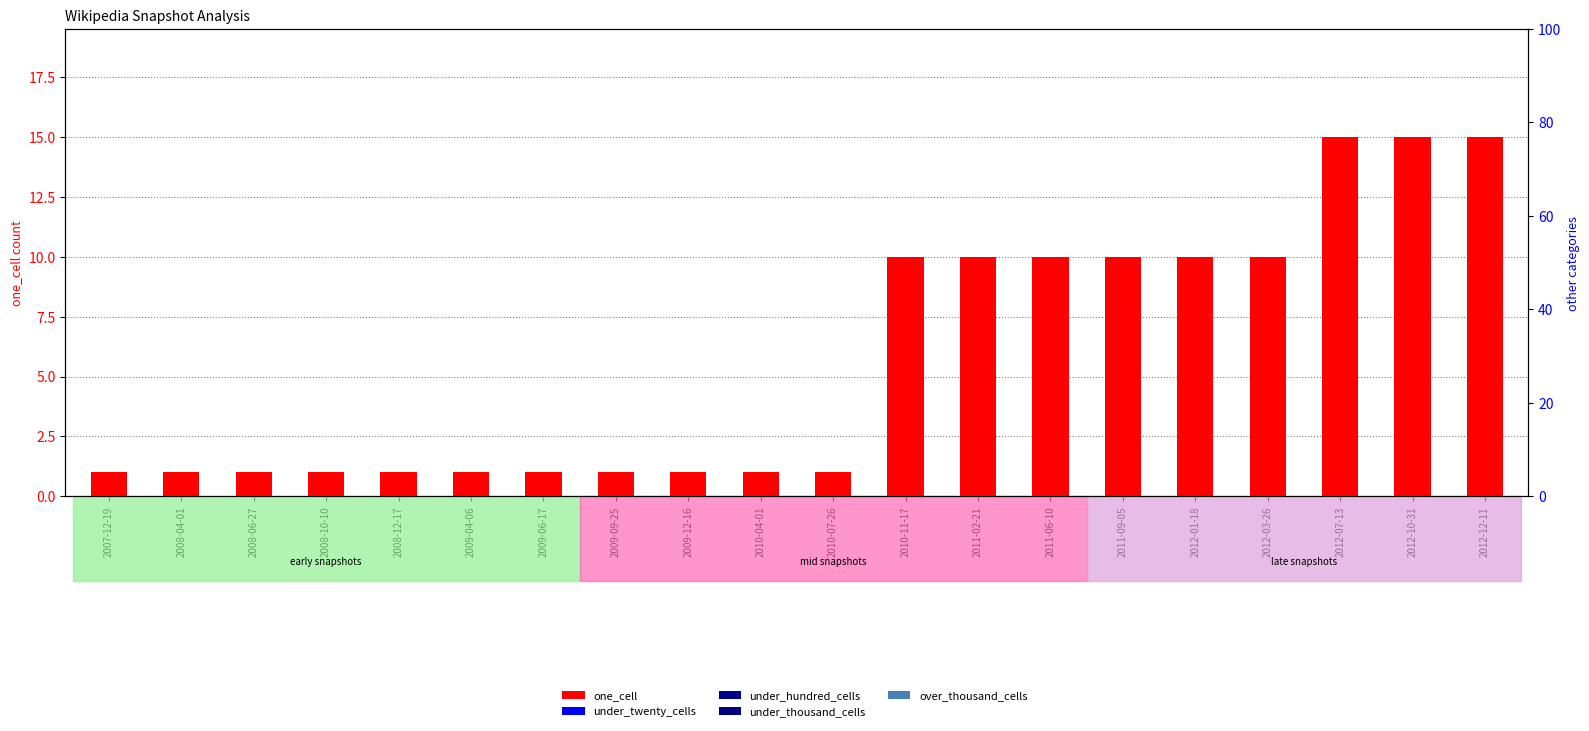

What is the label of the 6th bar from the right?

2011-09-05